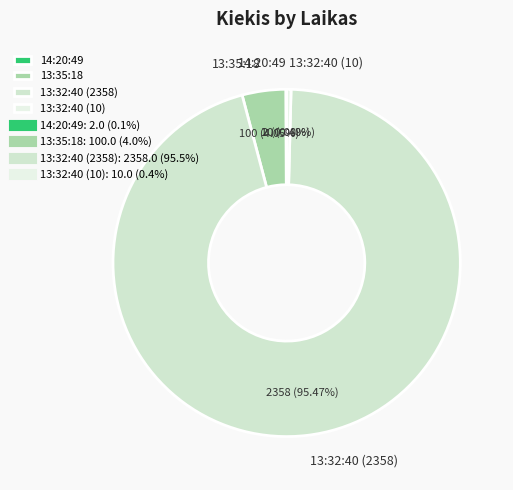

What is the ratio of the value at 13:35:18 to the value at 13:32:40 (10)?

10.0